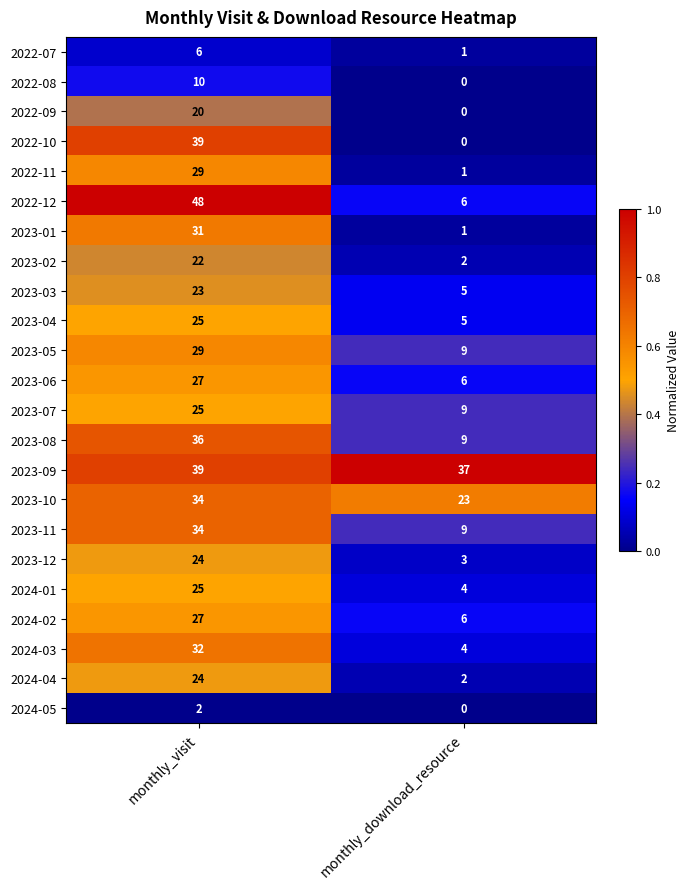

What is the maximum value shown in the chart?

48